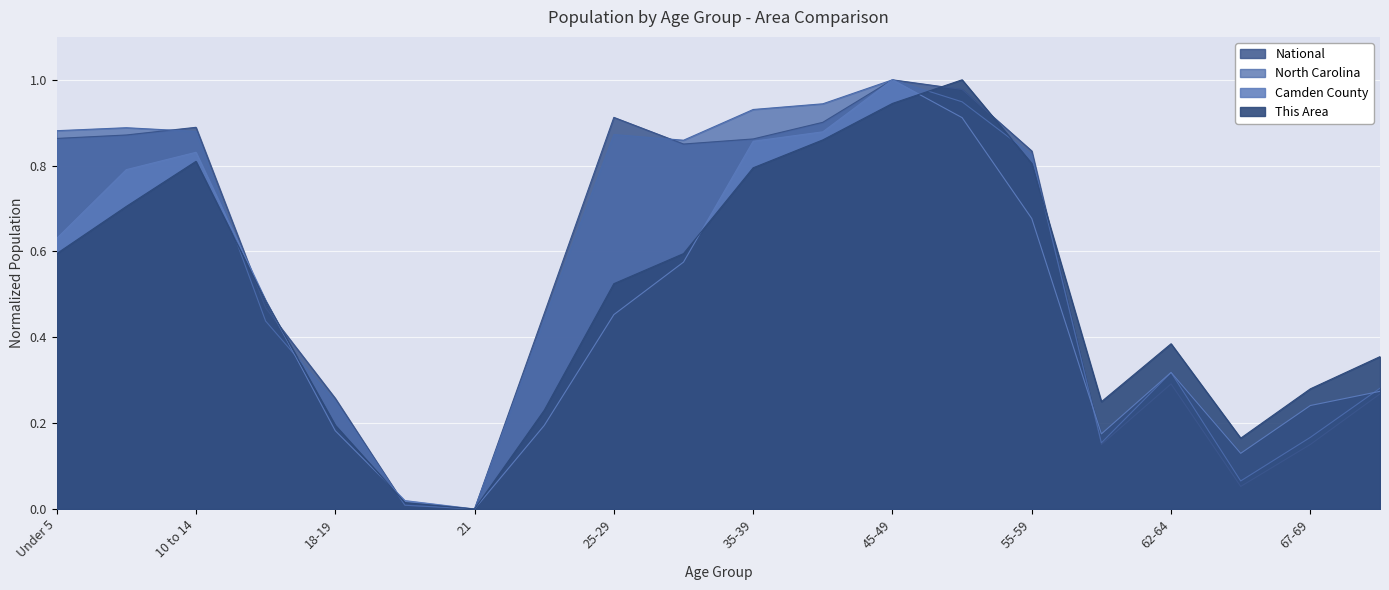

At which category does North Carolina reach its first local peak?

5 to 9